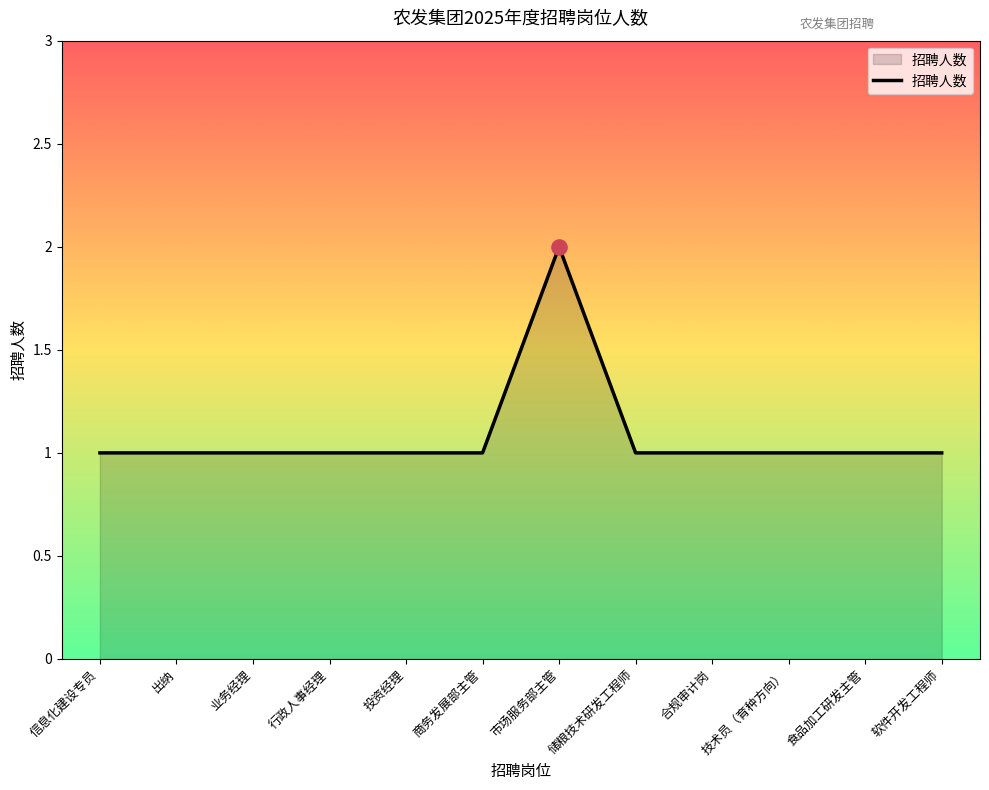

Approximately how many times larger is the value at 食品加工研发主管 compared to 储粮技术研发工程师?

1.0